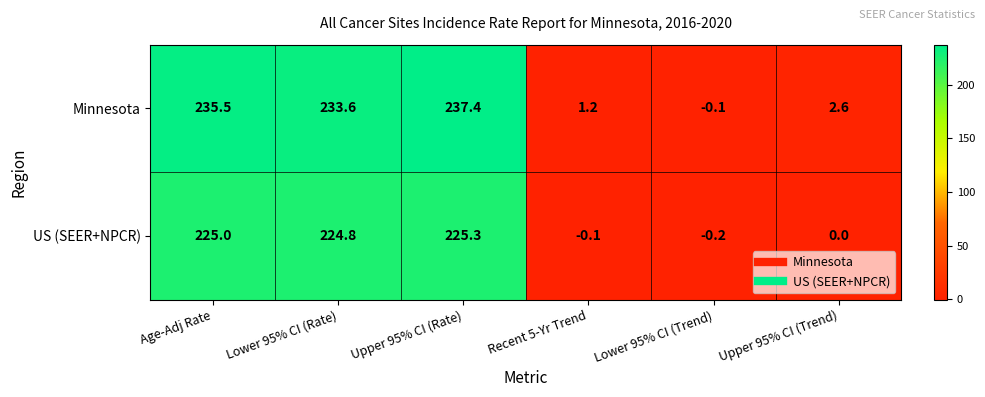

Reading left to right, list all the values displayed in this chart.

Minnesota: Age-Adj Rate=235.5	Lower 95% CI (Rate)=233.6	Upper 95% CI (Rate)=237.4	Recent 5-Yr Trend=1.2	Lower 95% CI (Trend)=-0.1	Upper 95% CI (Trend)=2.6
US (SEER+NPCR): Age-Adj Rate=225.0	Lower 95% CI (Rate)=224.8	Upper 95% CI (Rate)=225.3	Recent 5-Yr Trend=-0.1	Lower 95% CI (Trend)=-0.2	Upper 95% CI (Trend)=0.0